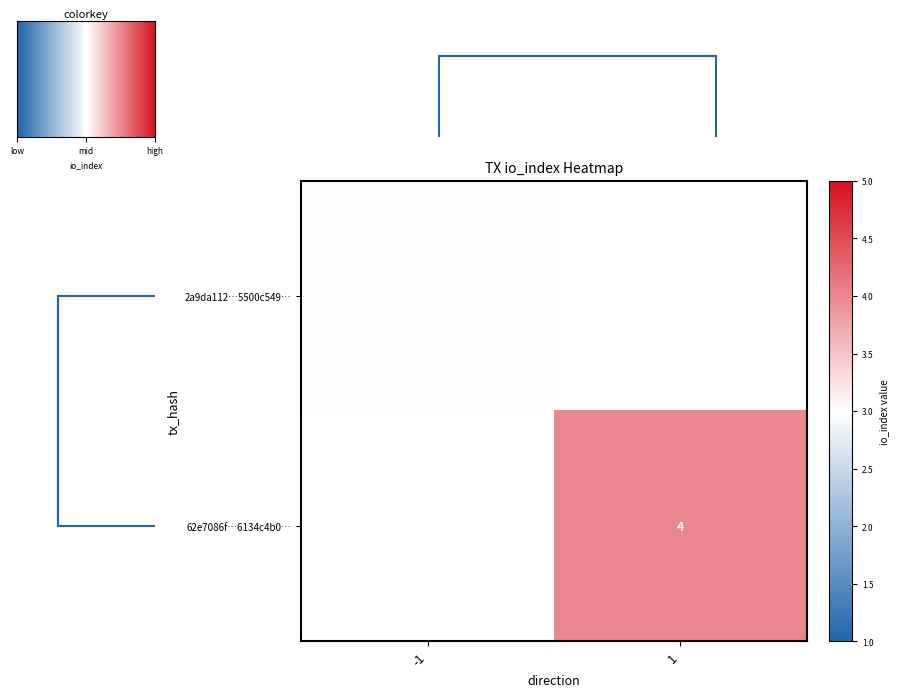

Is it true that 2a9da112…5500c549… equals 1 at -1?

False